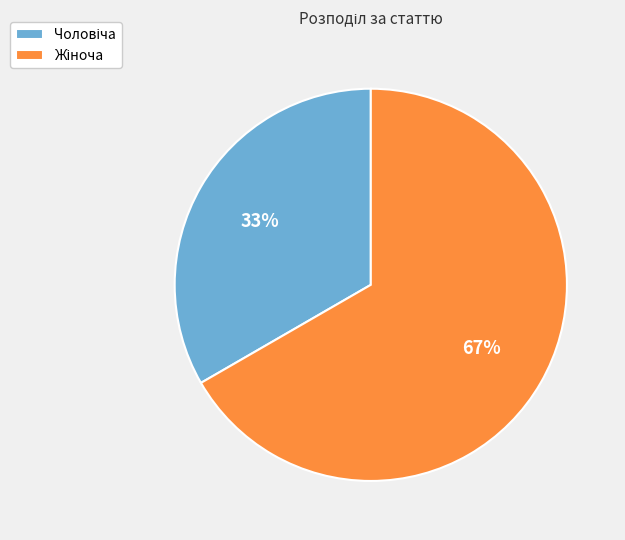

Is there a majority slice in this chart?

Yes